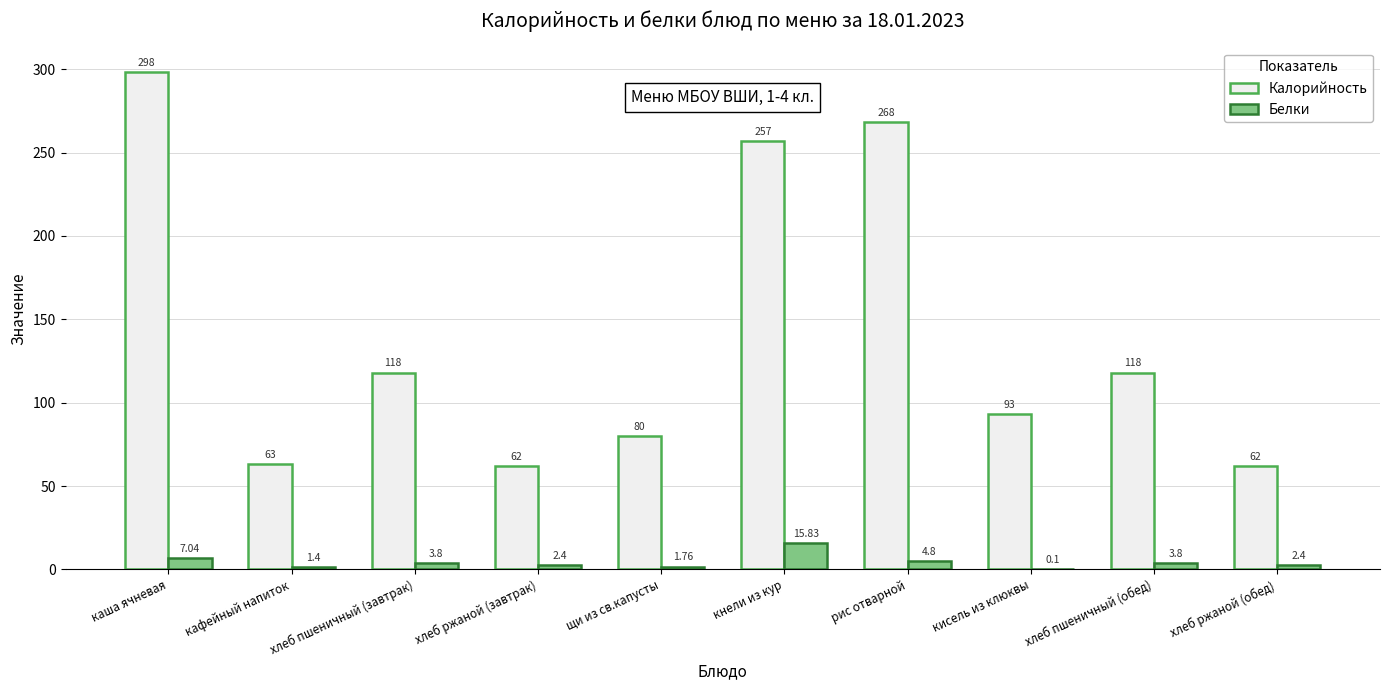

At which category does the chart reach its peak across all series?

каша ячневая